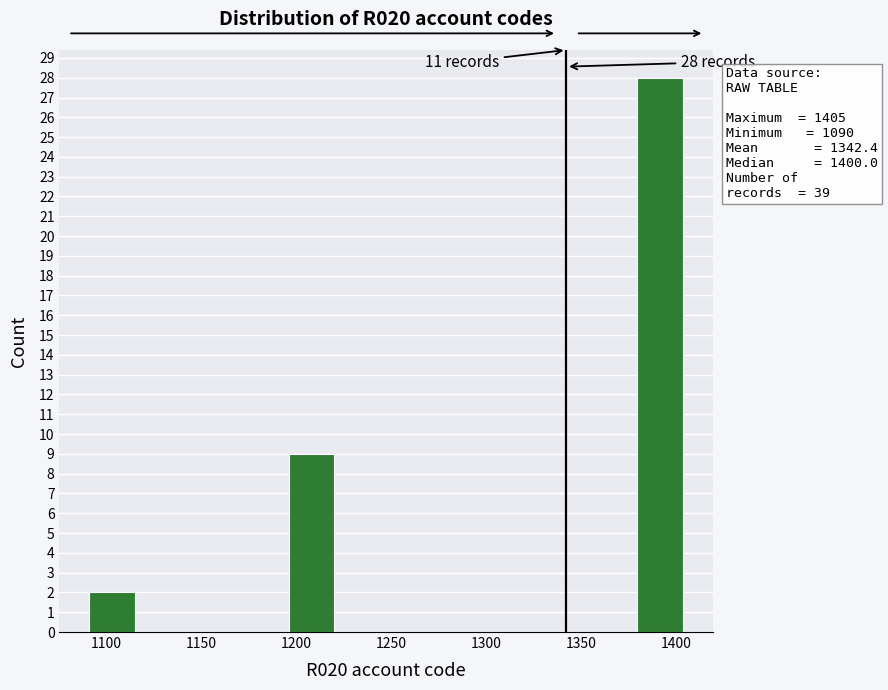

Over which range of the x-axis is the bar tallest?

1380 to 1405